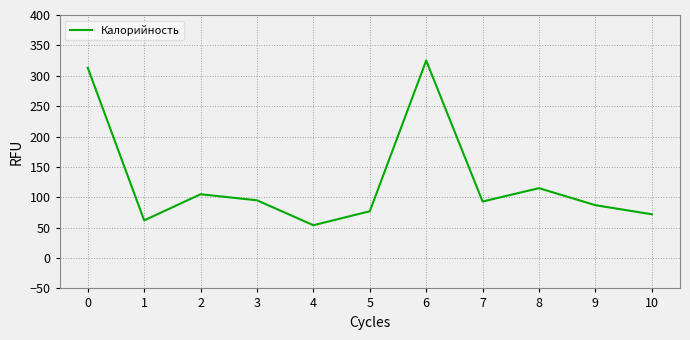

Is this an area chart (filled region under the line)?

No